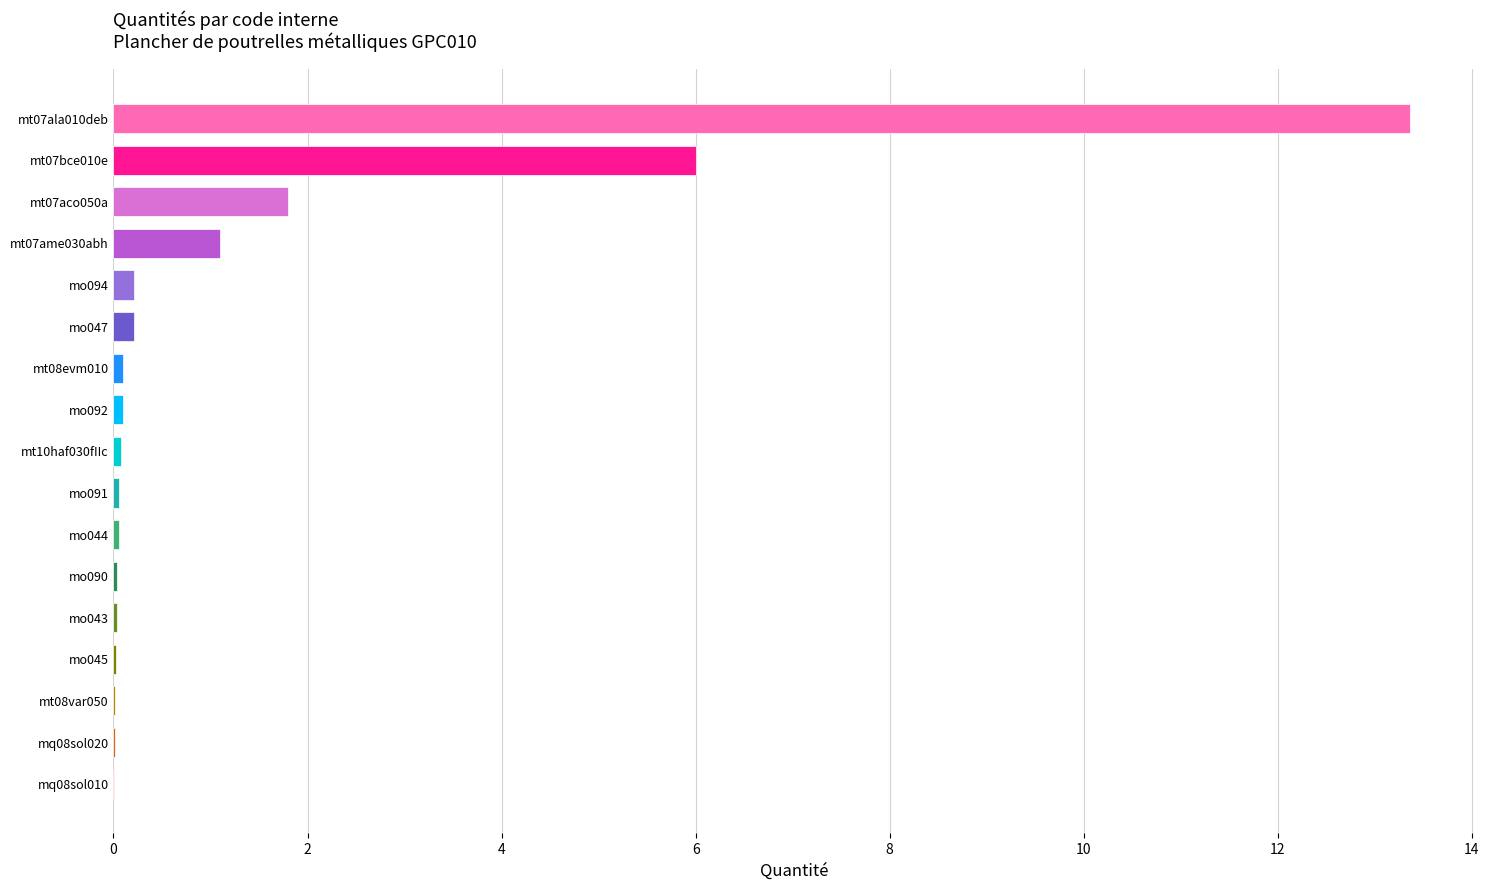

What is the greatest value displayed?

13.4